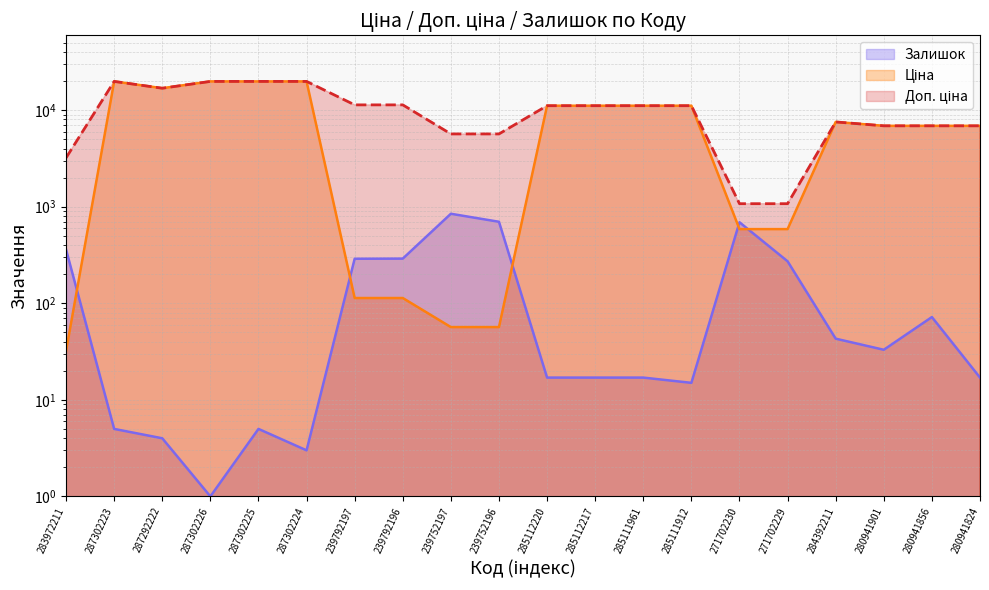

How many values in the Ціна series are below 7545?

10